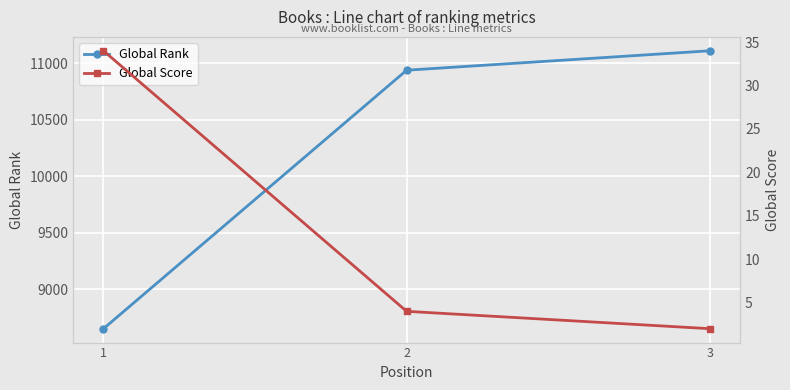

What is the sum of the Global Rank values at 1 and 2?

19590